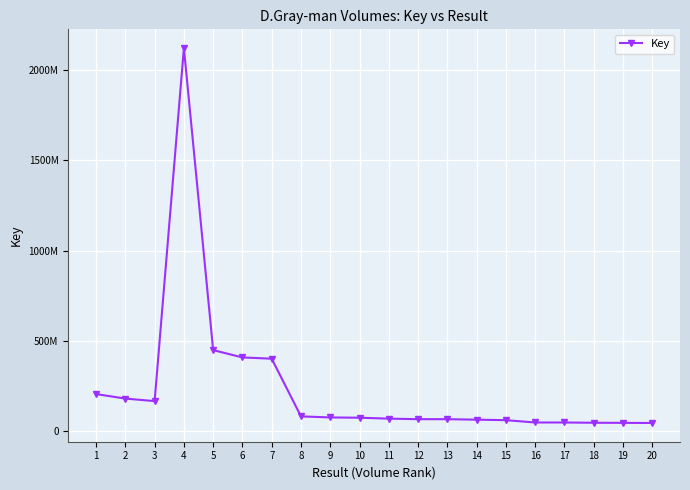

Reading left to right, what are all the values shown in this chart?

206248480	181296088	167304093	2119638496	449438486	408744635	401976357	82831264	76966007	75457578	70384057	67365467	67365423	64623995	61982710	49050888	49050748	47633105	47021786	46379242